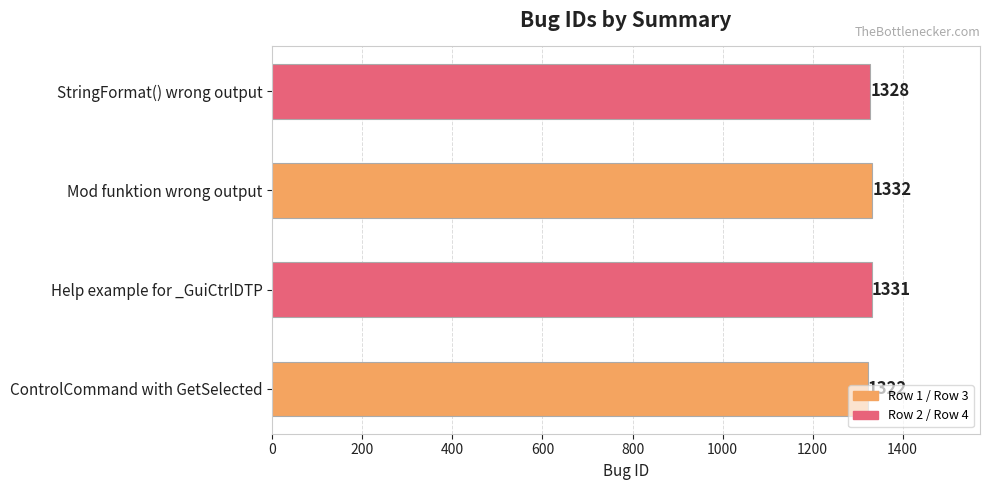

What is the difference between the maximum and minimum values?

10